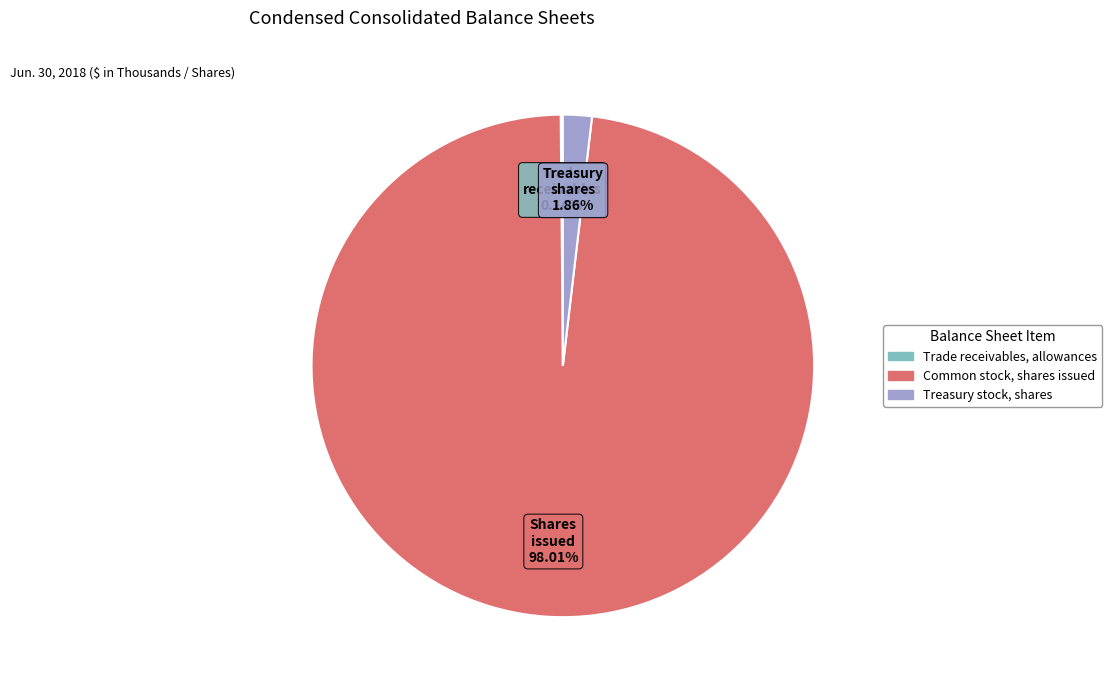

Is the sum of Treasury stock, shares and Common stock, shares issued greater than half?

Yes